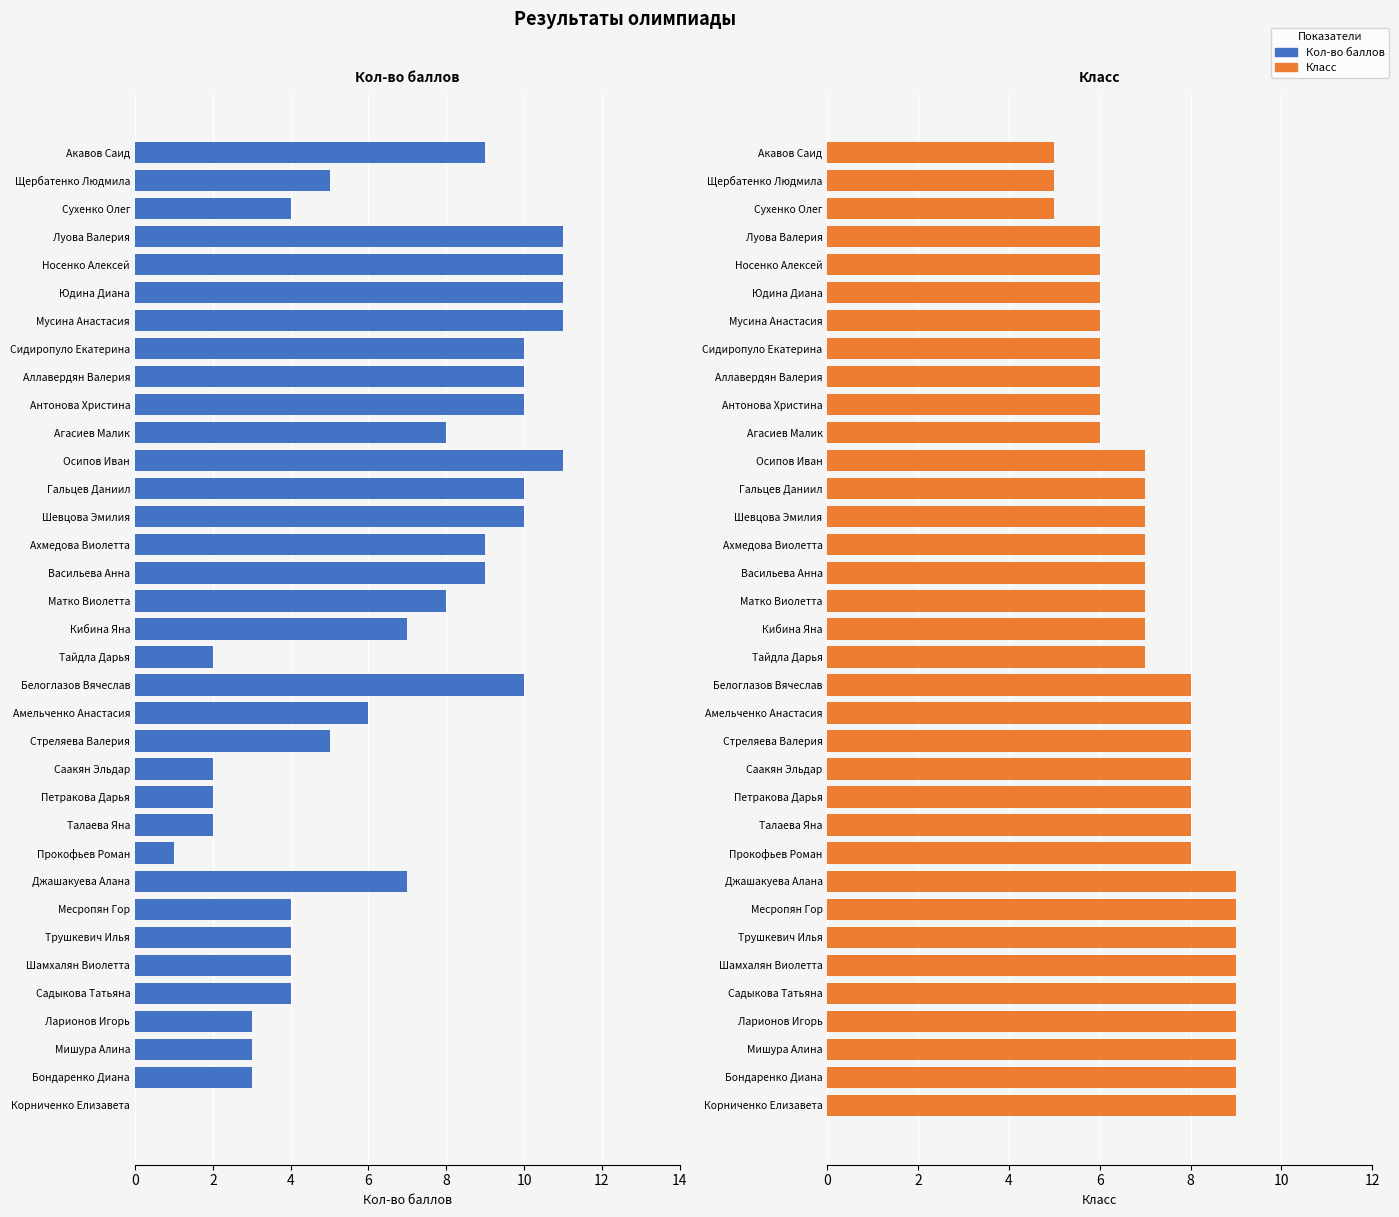

How many values in the Кол-во баллов series exceed 7?

16